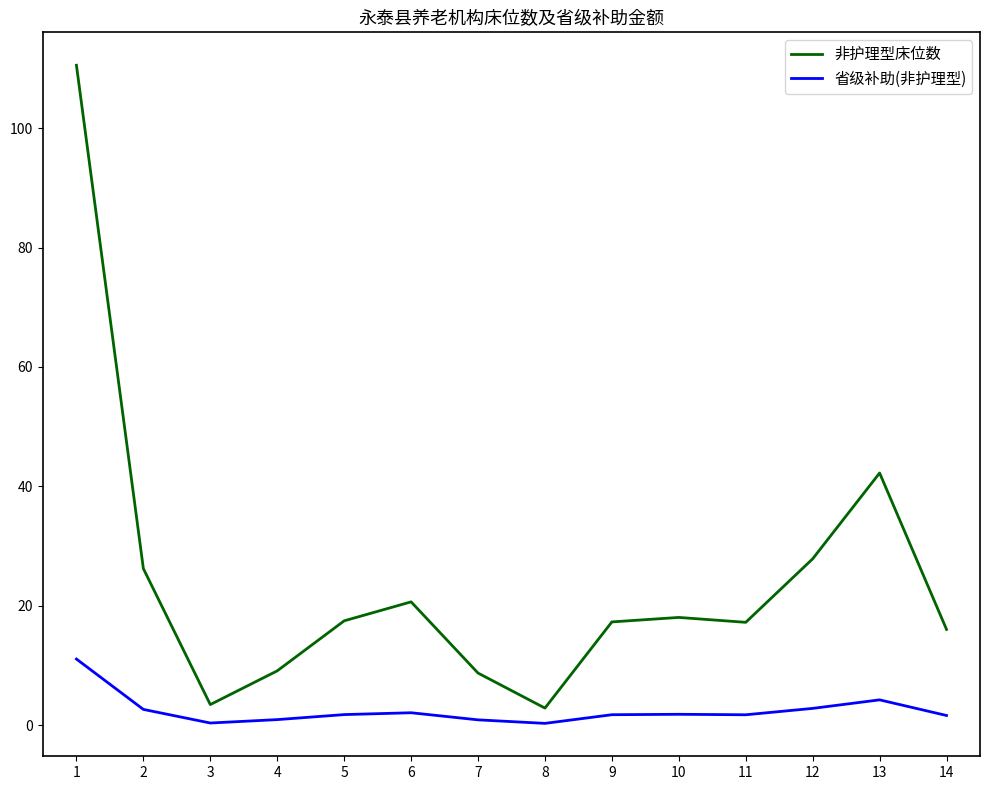

Does the chart have visible grid lines?

No